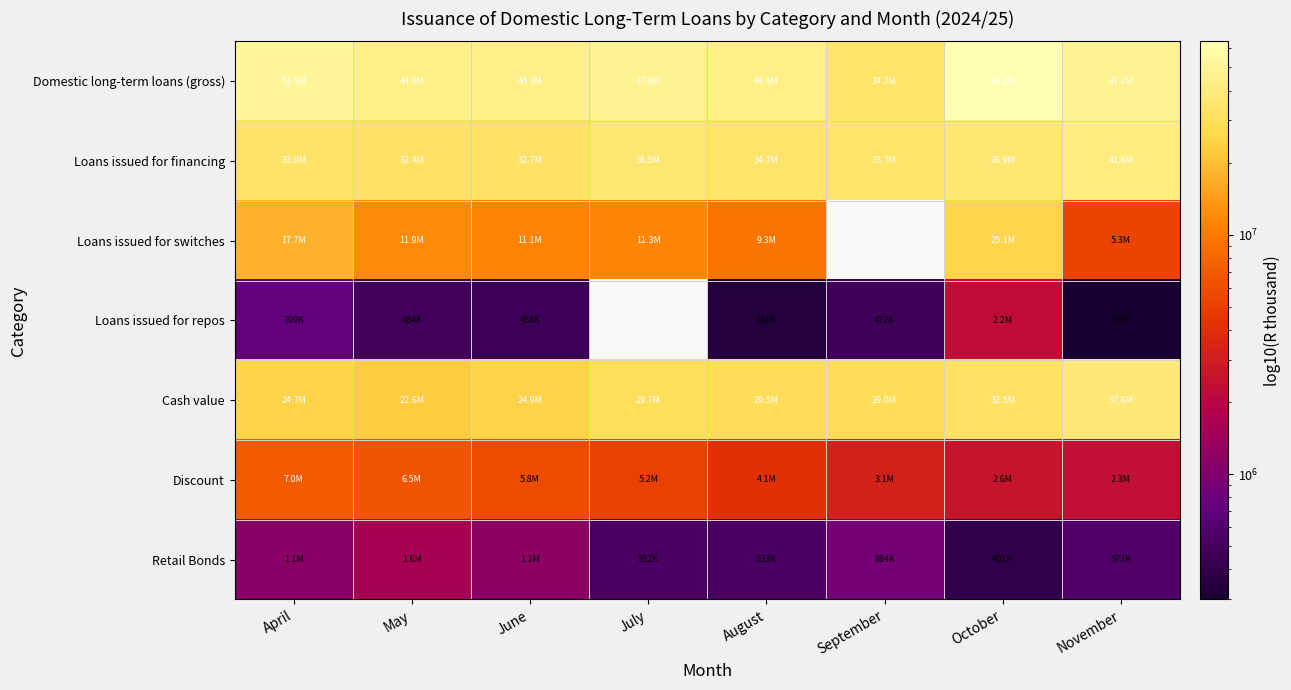

What is the sum of the Retail Bonds values at October and June?

1548090.0